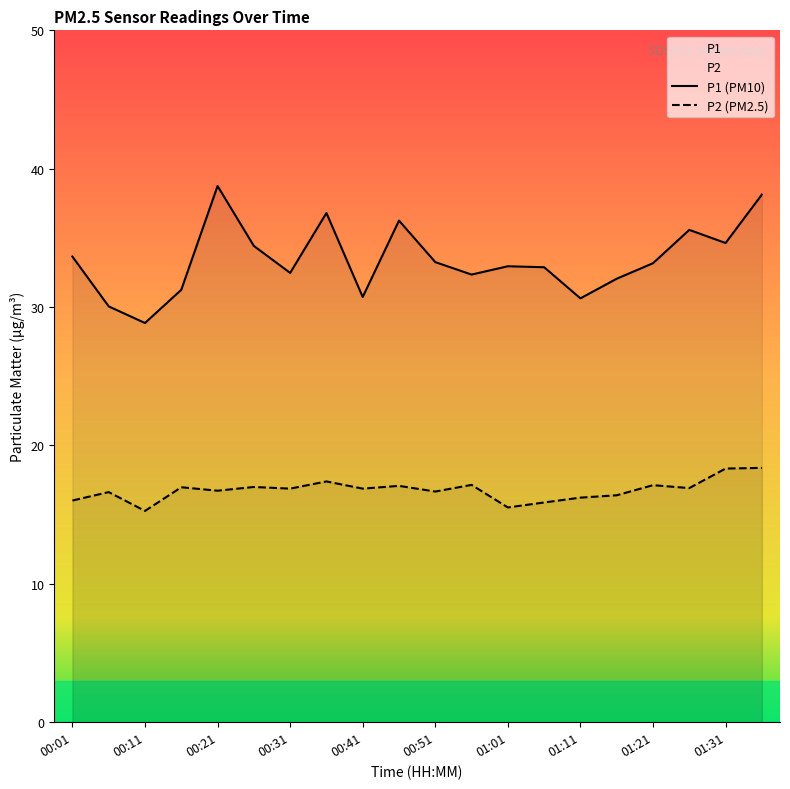

What is the approximate value of P2 (PM2.5) at 00:51?

16.7